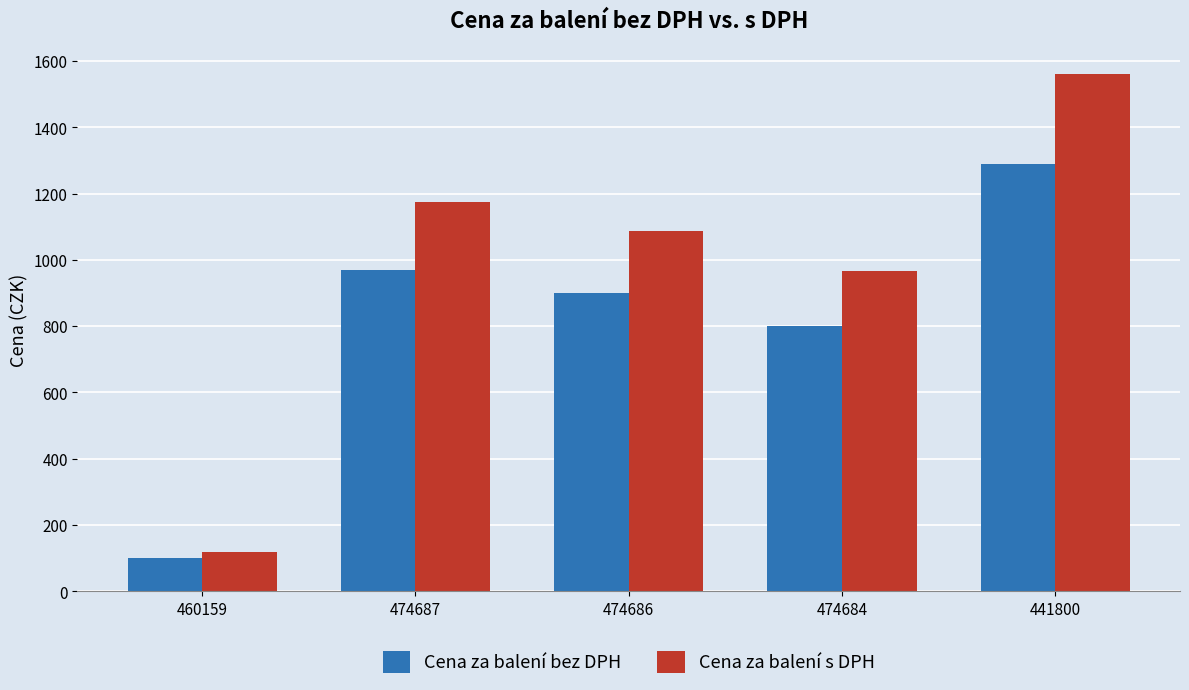

What is the value of the Cena za balení s DPH bar at the 4th from the left?

966.8